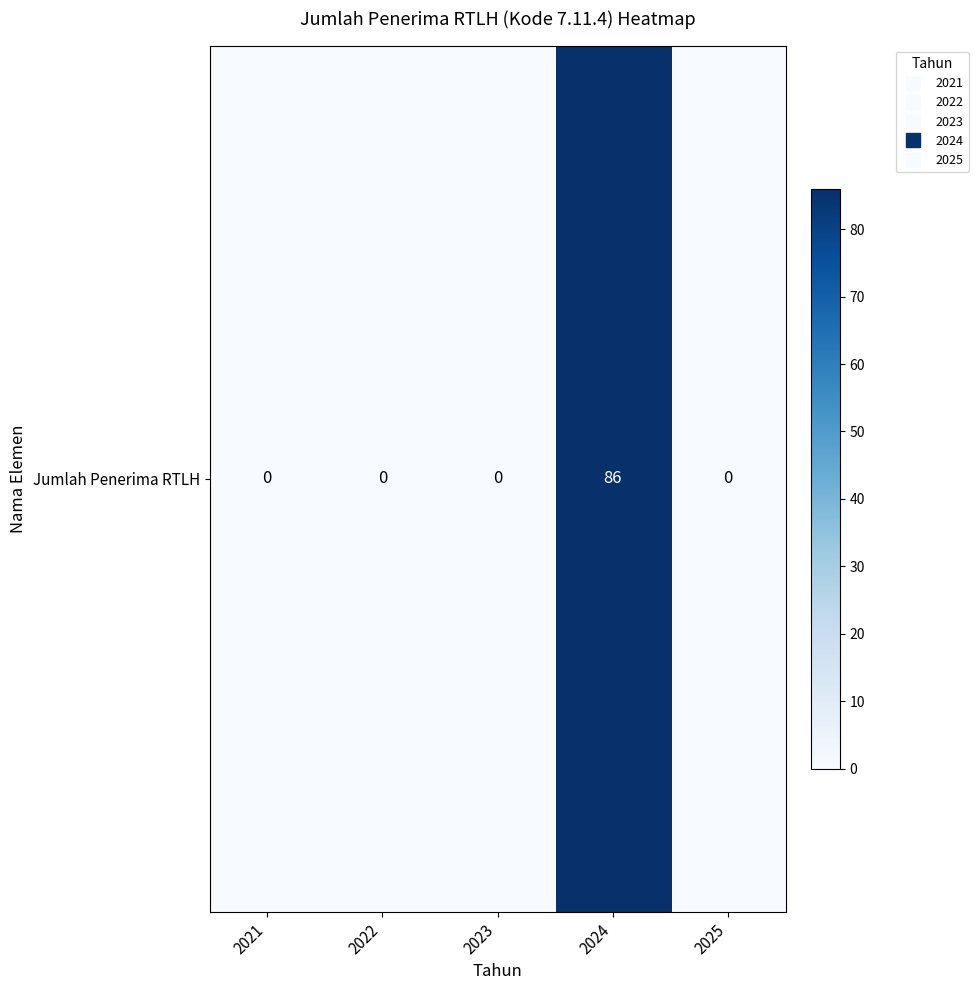

Rank the categories by value from lowest to highest.

2021, 2022, 2023, 2025, 2024